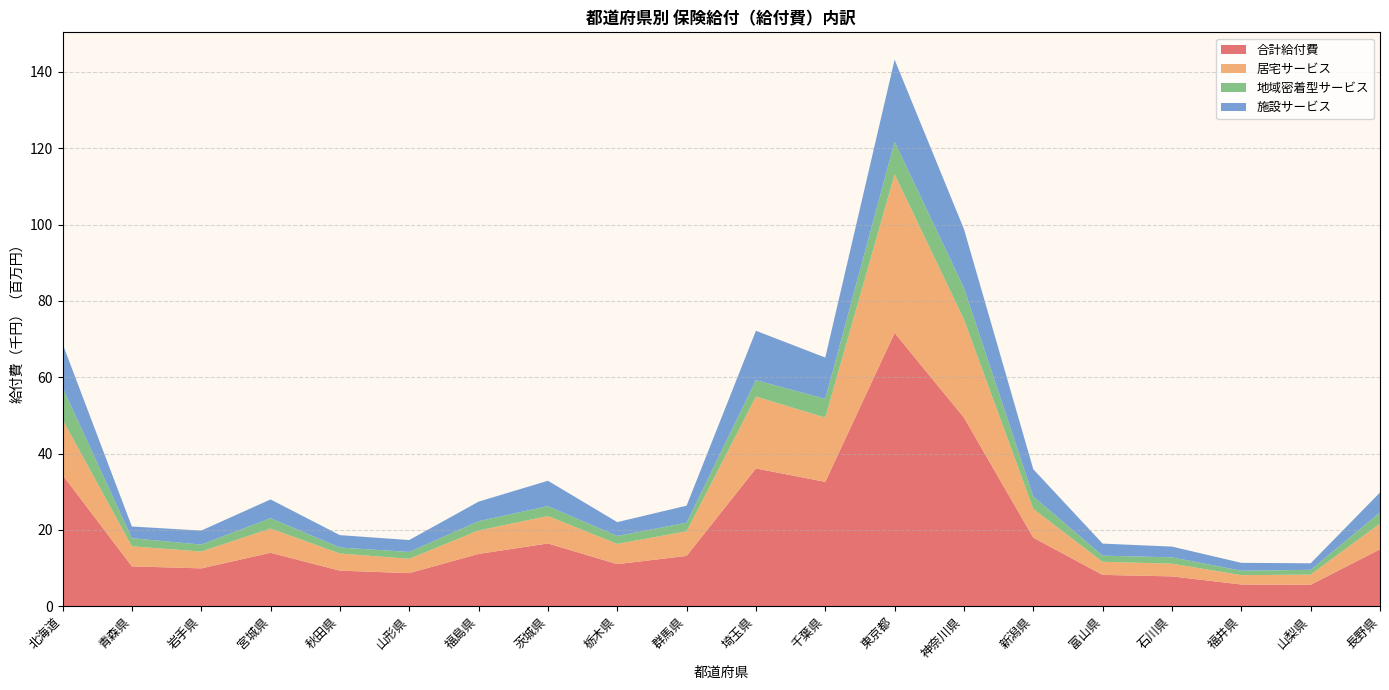

Reading right to left, list all the values displayed in this chart.

合計給付費: 長野県=14892537.4	山梨県=5618319.9	福井県=5677577.9	石川県=7805818.9	富山県=8196079.9	新潟県=17939950.3	神奈川県=49405261.3	東京都=71597387.0	千葉県=32572739.9	埼玉県=36081779.4	群馬県=13168063.9	栃木県=11012167.8	茨城県=16431693.0	福島県=13693546.8	山形県=8664313.2	秋田県=9307979.1	宮城県=13983860.7	岩手県=9901719.2	青森県=10439932.9	北海道=34394544.8
居宅サービス: 長野県=6772800.3	山梨県=2652847.5	福井県=2454898.7	石川県=3331125.8	富山県=3429470.9	新潟県=7537742.2	神奈川県=25723895.5	東京都=41546455.1	千葉県=16834172.2	埼玉県=18835156.4	群馬県=6453662.4	栃木県=5302672.3	茨城県=7181328.5	福島県=6150425.3	山形県=3740044.9	秋田県=4493376.5	宮城県=6355382.9	岩手県=4413440.2	青森県=5243651.8	北海道=14471968.7
地域密着型サービス: 長野県=2872433.2	山梨県=1254196.5	福井県=1158363.8	石川県=1653861.2	富山県=1616100.8	新潟県=3258585.8	神奈川県=8242699.7	東京都=8522976.8	千葉県=4899820.5	埼玉県=4292071.4	群馬県=2249130.4	栃木県=2084604.0	茨城県=2598561.6	福島県=2425424.9	山形県=1809061.1	秋田県=1564092.4	宮城県=2714005.1	岩手県=1826880.0	青森県=2118223.5	北海道=8452767.5
施設サービス: 長野県=5247303.9	山梨県=1711276.0	福井県=2064315.4	石川県=2820831.9	富山県=3150508.1	新潟県=7143622.2	神奈川県=15438666.1	東京都=21527955.2	千葉県=10838747.2	埼玉県=12954551.5	群馬県=4465271.1	栃木県=3624891.5	茨城県=6651802.9	福島県=5117696.6	山形県=3115207.2	秋田県=3250510.3	宮城県=4914472.7	岩手県=3661399.1	青森県=3078057.7	北海道=11469808.7